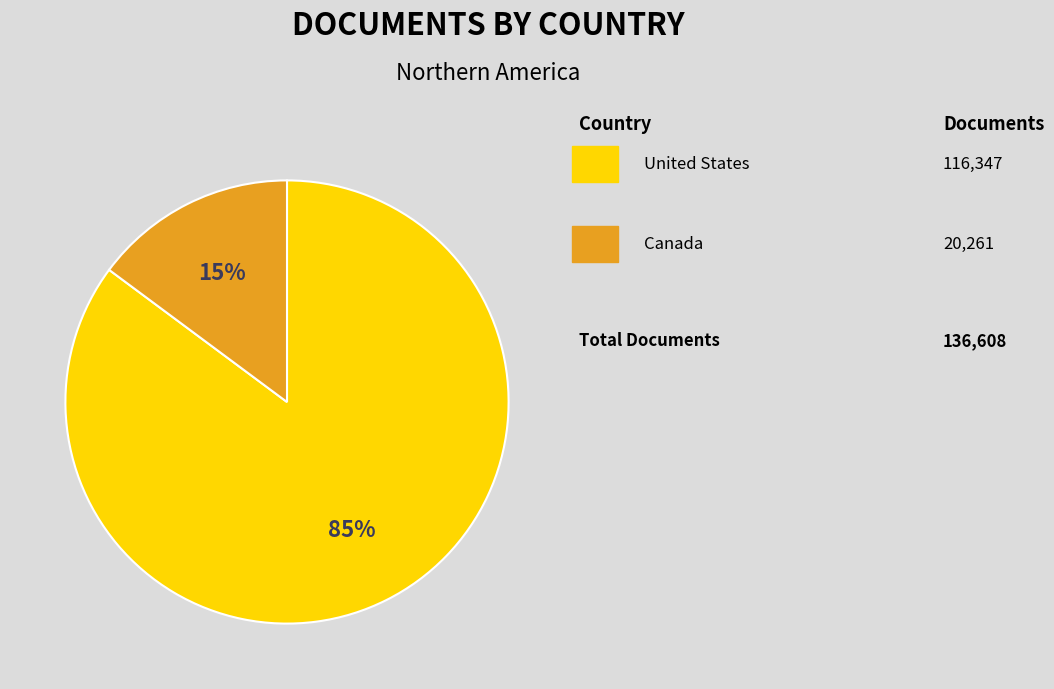

To the nearest percent, what is the difference between the largest and smallest slice percentages?

70%